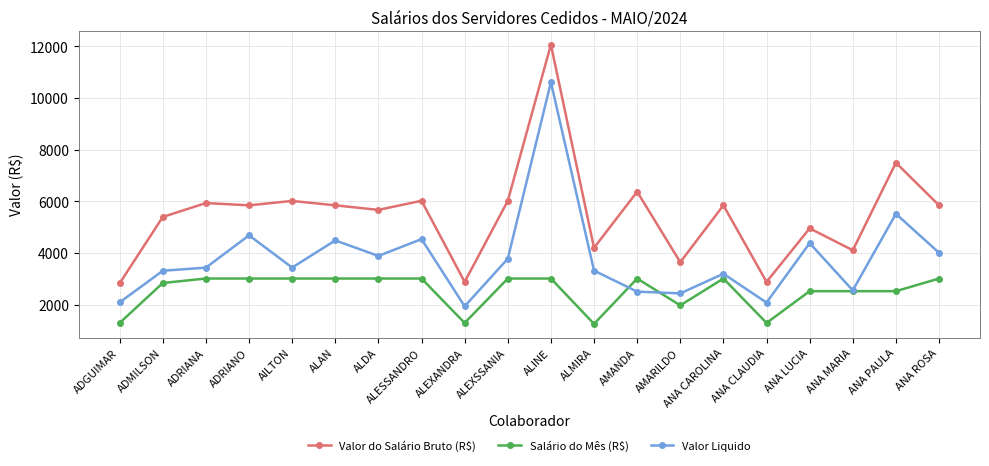

True or false: Salário do Mês (R$) has more than 1 points higher than both neighbors.

True